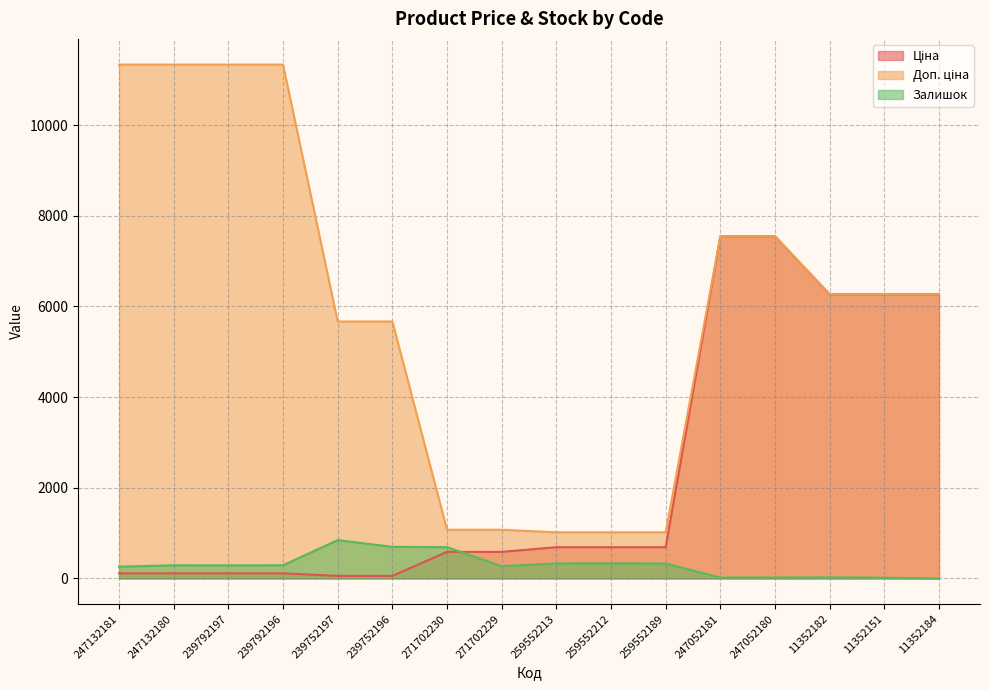

What is the value of the Залишок point at the 3rd from the left?

289.0